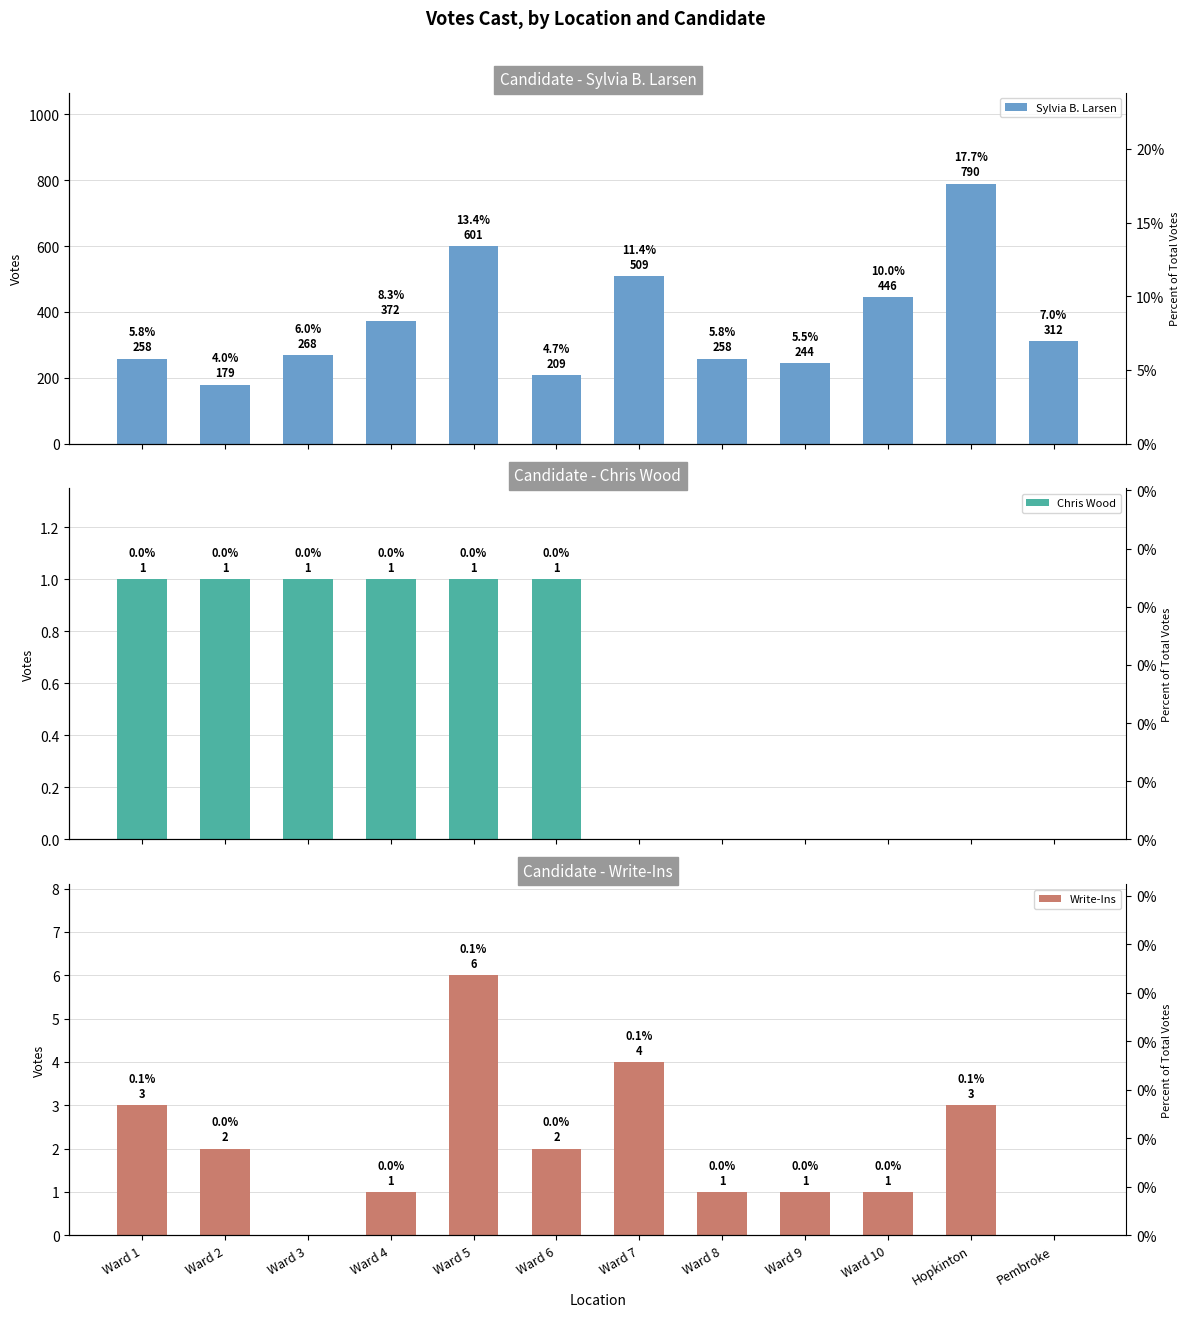

True or false: Chris Wood has a value of 1 at Ward 2.

True